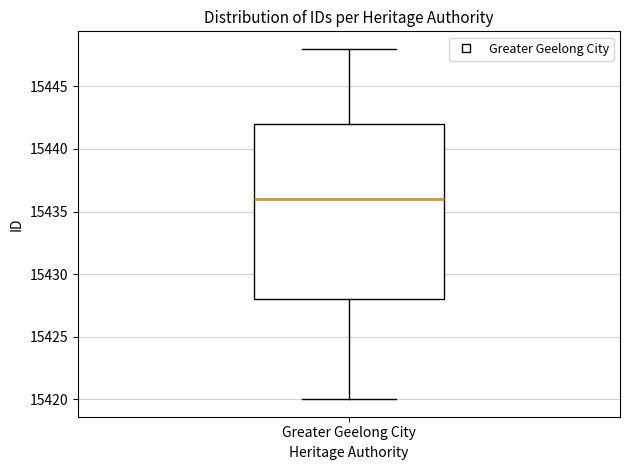

Where is the upper edge of the box for Greater Geelong City on the y-axis? The values are not printed on the chart, so give them approximately, as read against the axis.

15442